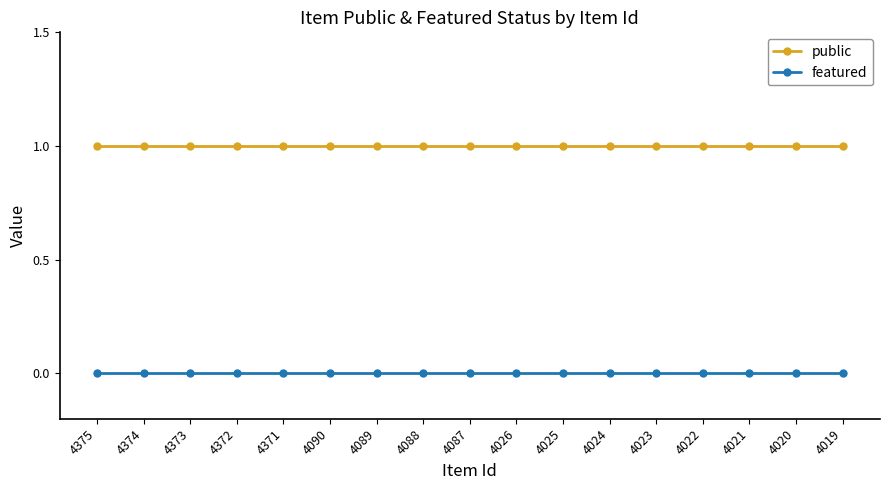

List the series in order of their peak value, highest first.

public, featured